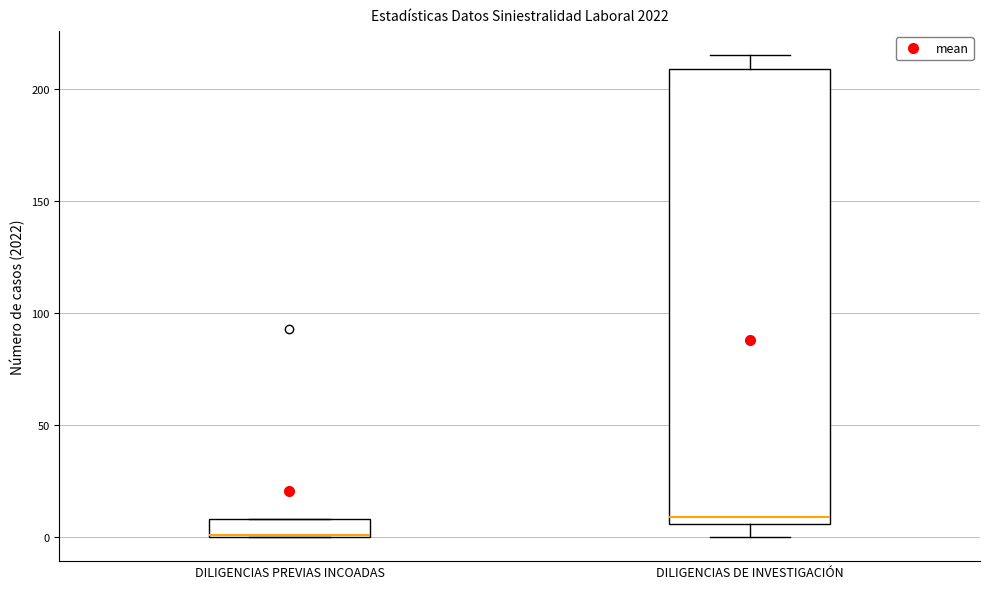

Reading left to right, read every box against the y-axis: the position of its median line, the range the box covers, and the ends of its whiskers. The values are not printed on the chart, so give them approximately, as read against the axis.

DILIGENCIAS PREVIAS INCOADAS: median 0, box 0 to 10, whiskers 0 to 10
DILIGENCIAS DE INVESTIGACIÓN: median 10, box 5 to 210, whiskers 0 to 215